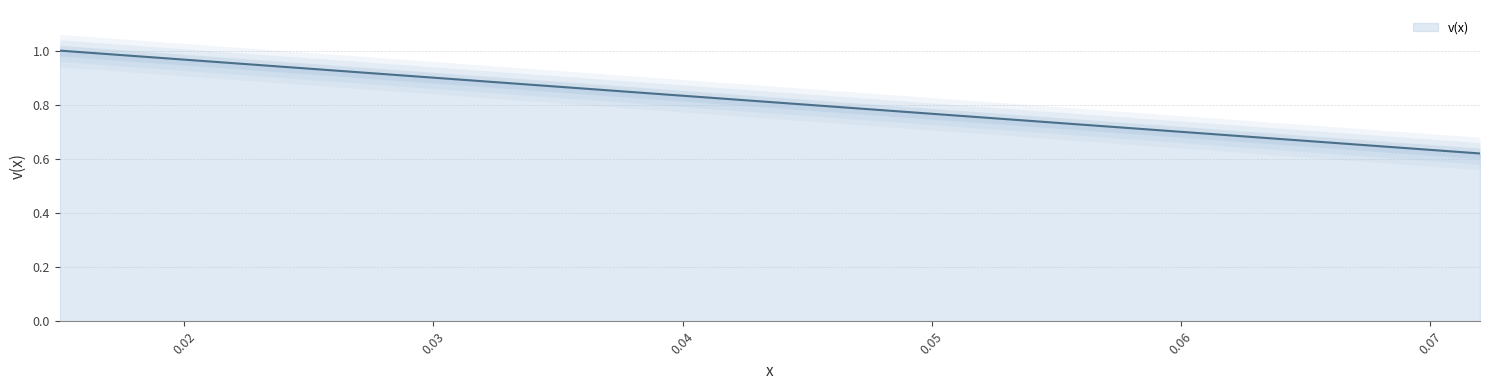

True or false: there are more than 0 points higher than both neighbors.

False